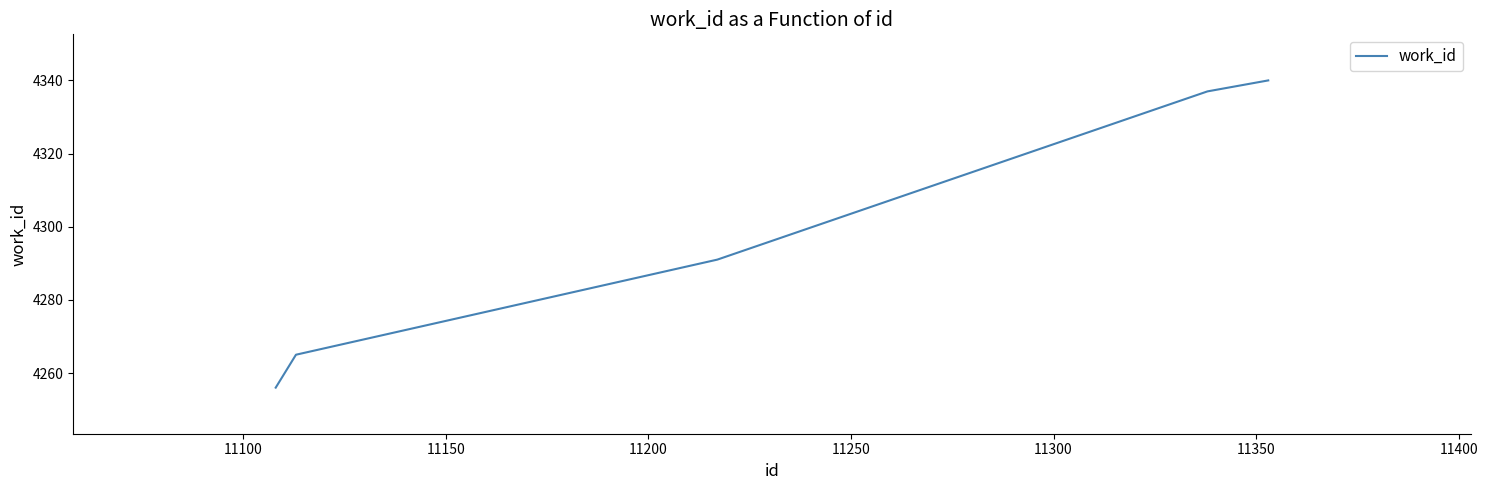

What is the average value?

4298